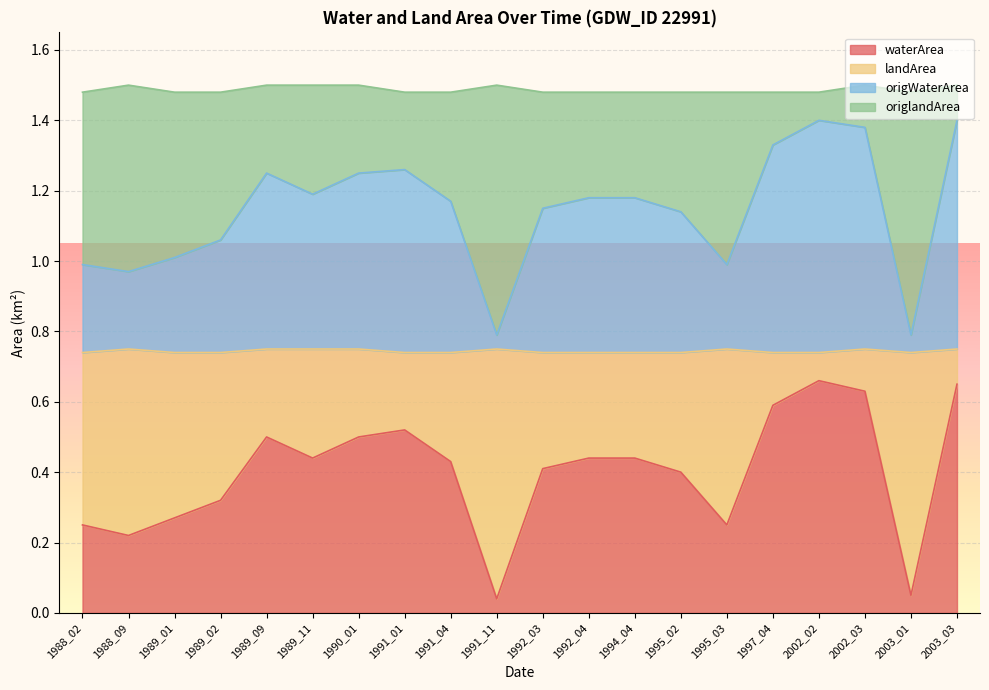

The value of waterArea at 1995_02 is 0.4. True or false?

True